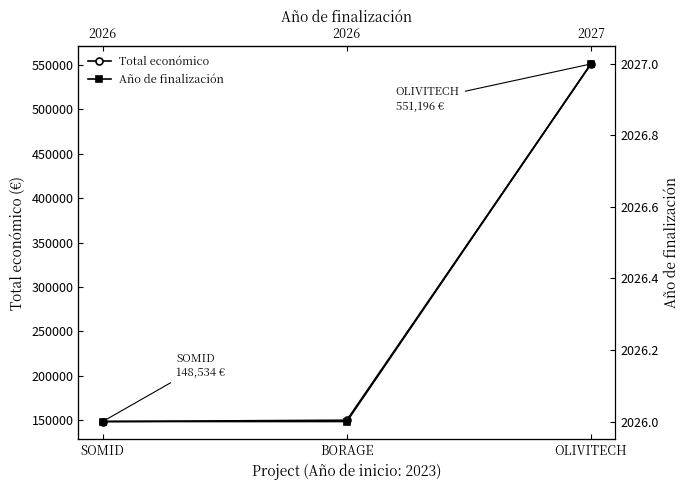

At how many categories does at least one series exceed 439066?

1